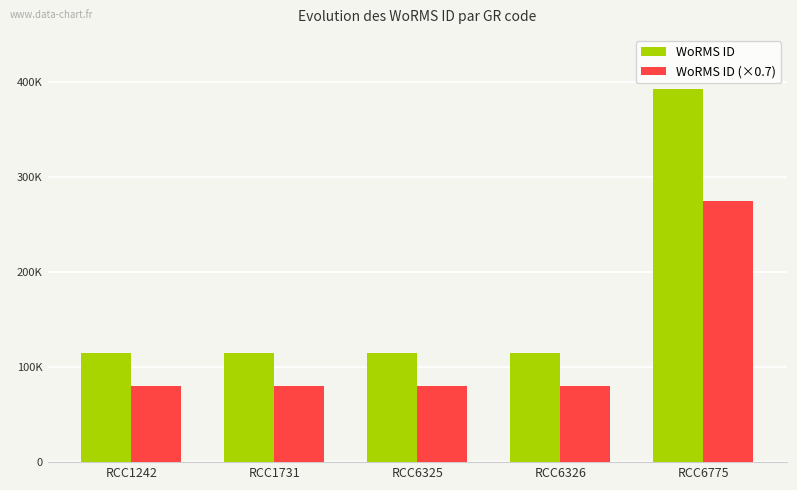

What are all the series names shown in the legend?

WoRMS ID, WoRMS ID (×0.7)